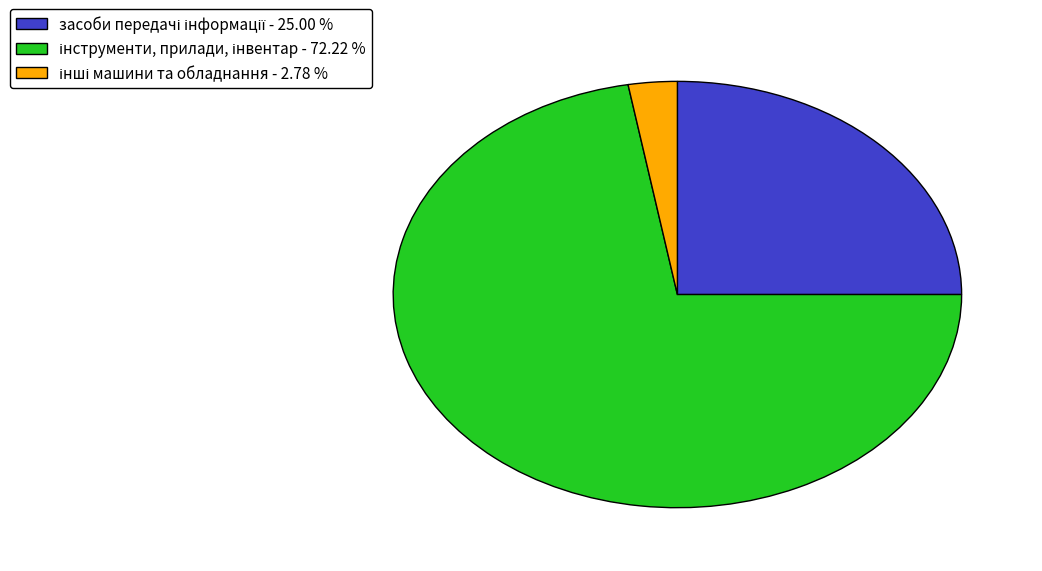

Is there a majority slice in this chart?

Yes